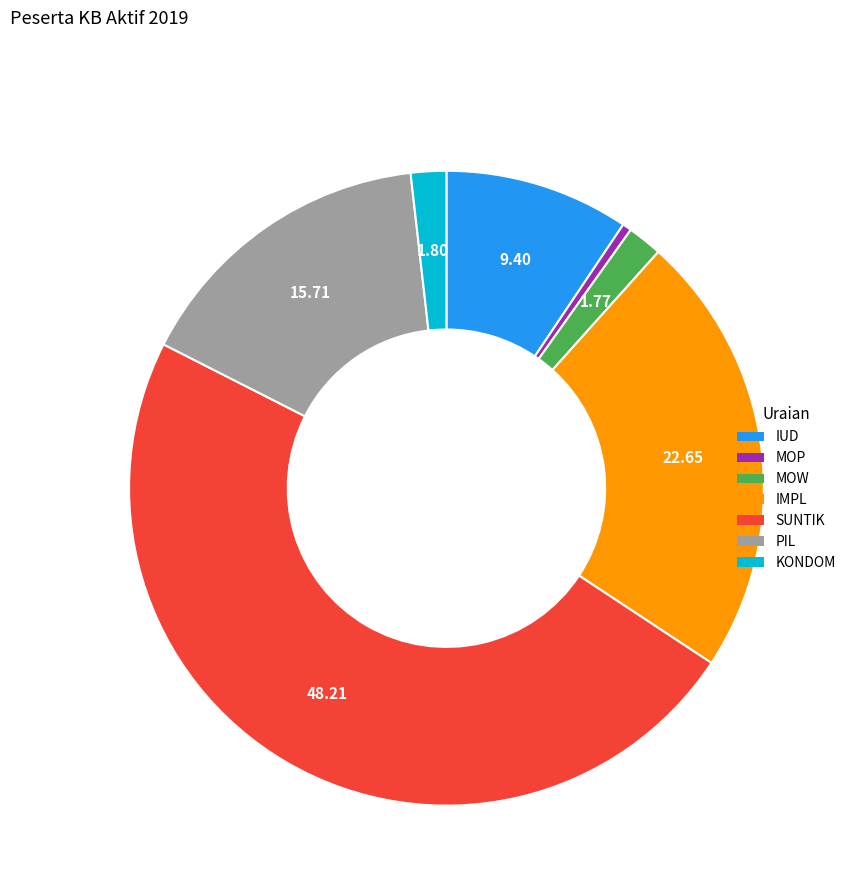

Combined, do PIL and MOP account for over 50%?

No